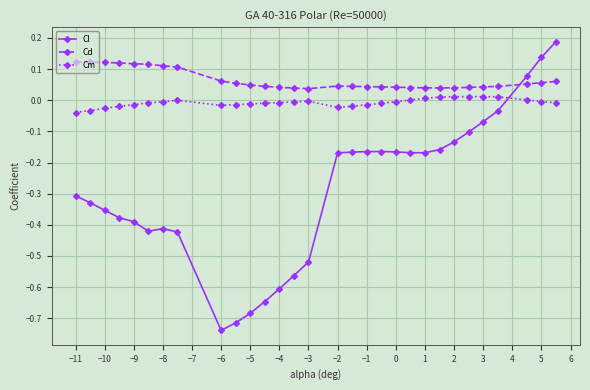

What is the sum of all Cd values?

1.9